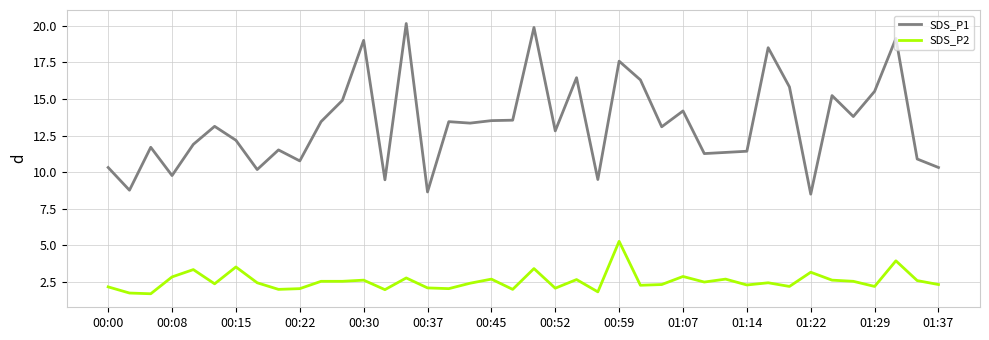

List the series in order of their overall mean, highest first.

SDS_P1, SDS_P2